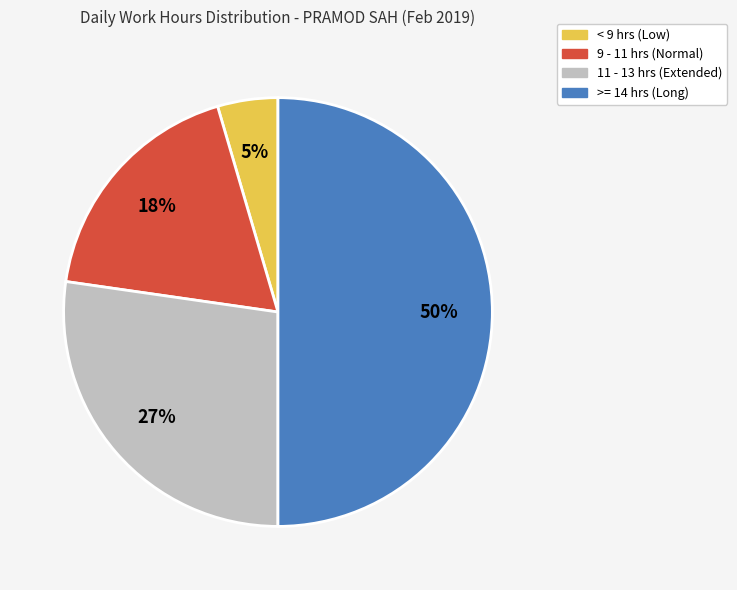

To the nearest percent, what portion does 11 - 13 hrs (Extended) represent?

27%